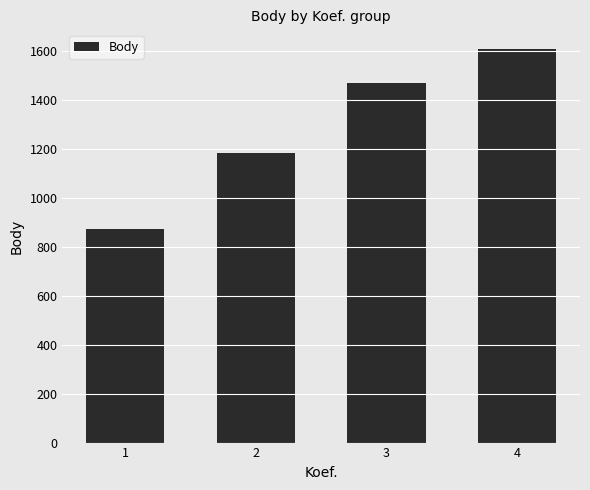

Rank the categories by value from highest to lowest.

4, 3, 2, 1